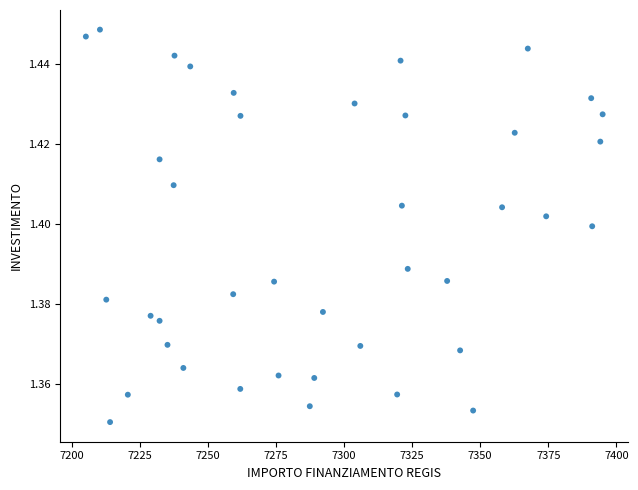

What is the range of X values (max minus min)?

189.9